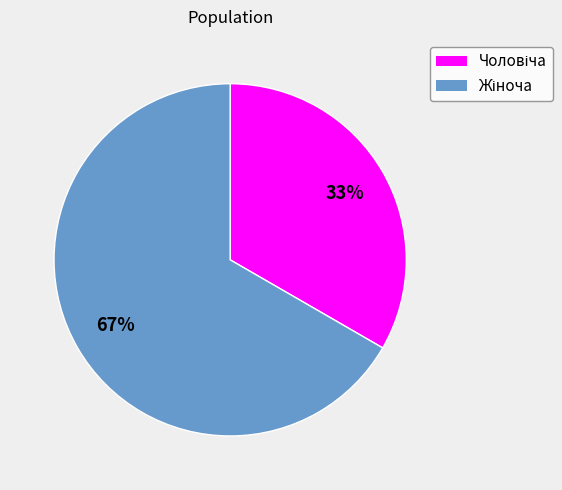

Is there a majority slice in this chart?

Yes